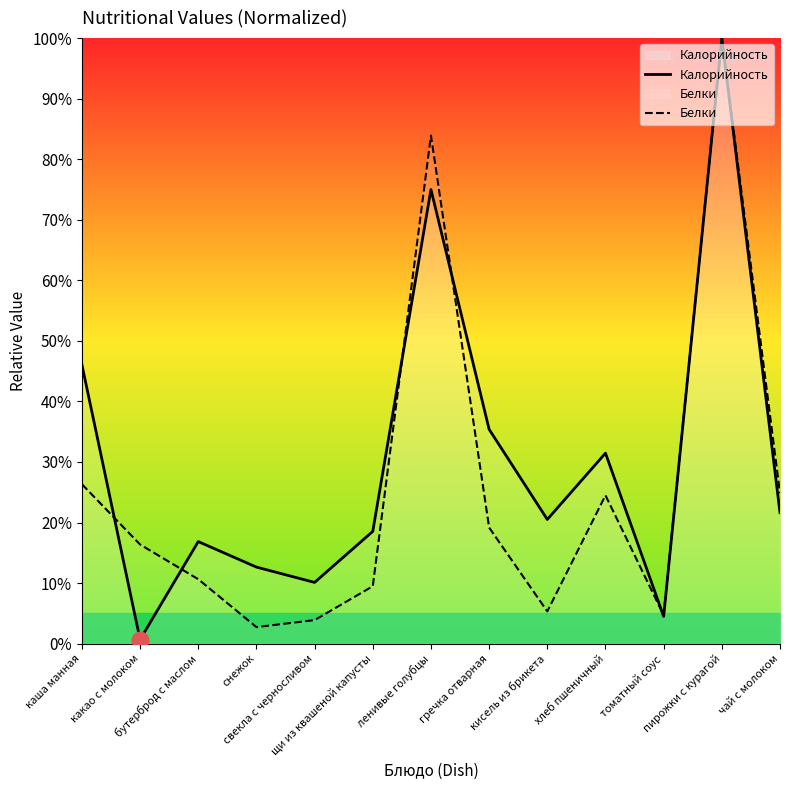

What is the value of the Калорийность point at the 5th from the left?

10.1